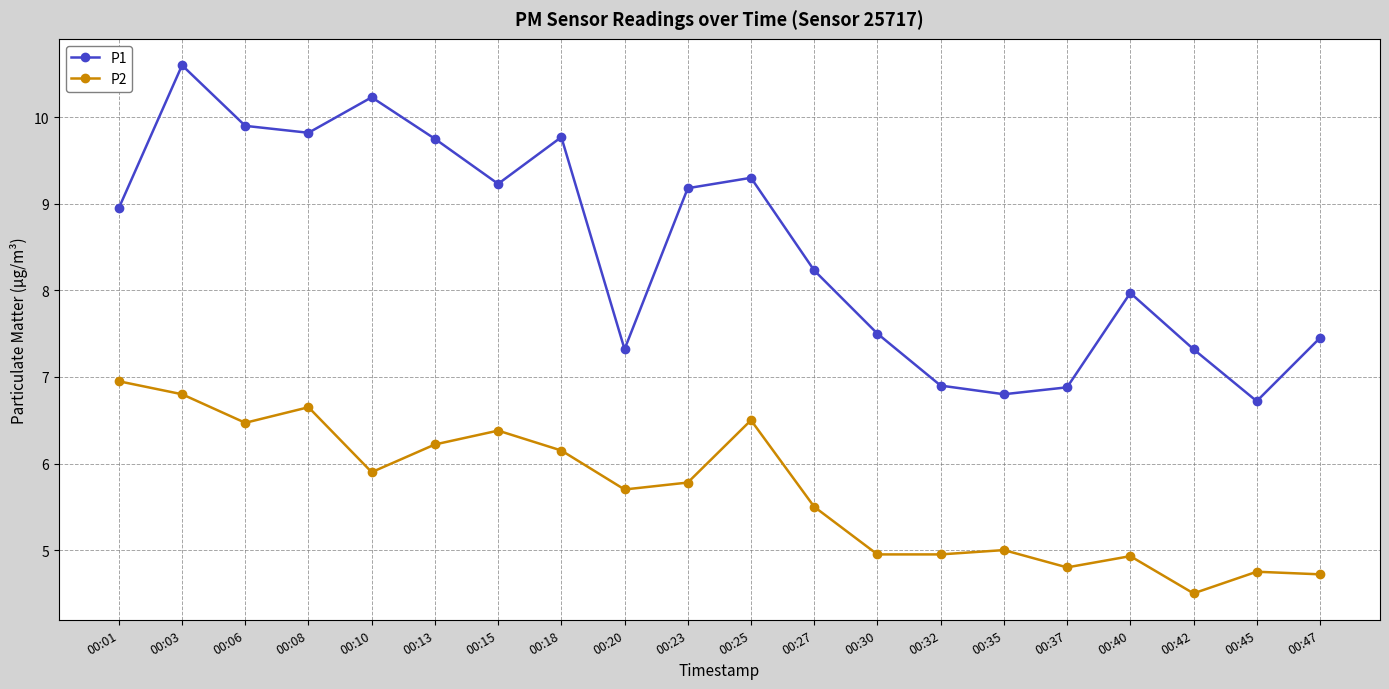

Rank the series at 00:18 from highest to lowest value.

P1, P2